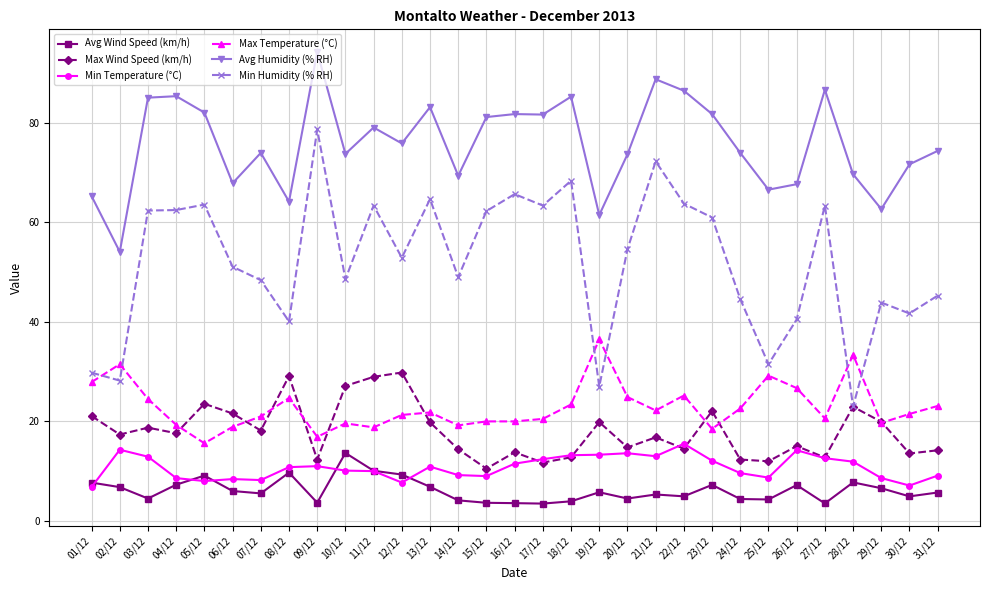

Where does the Max Wind Speed (km/h) series first go above 17?

01/12